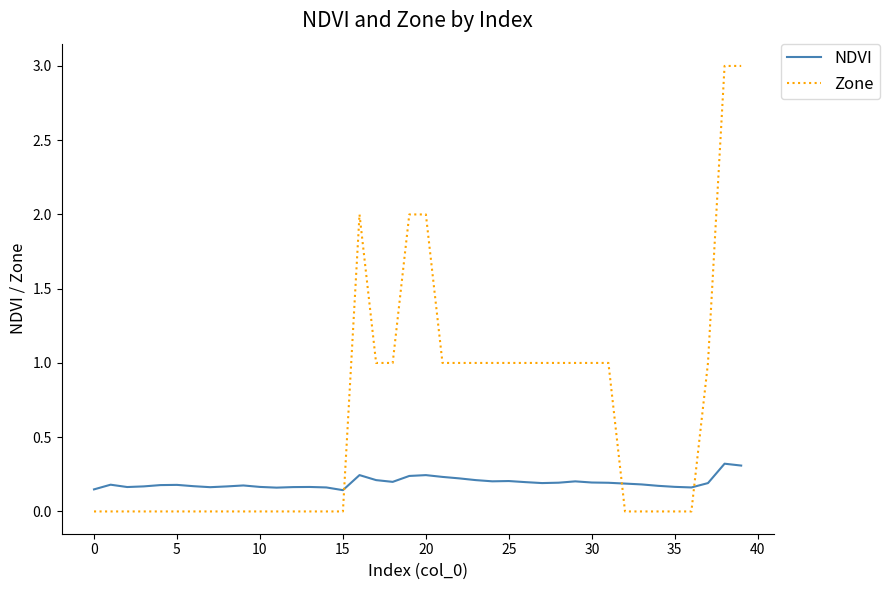

Count the number of categories in the chart.

40